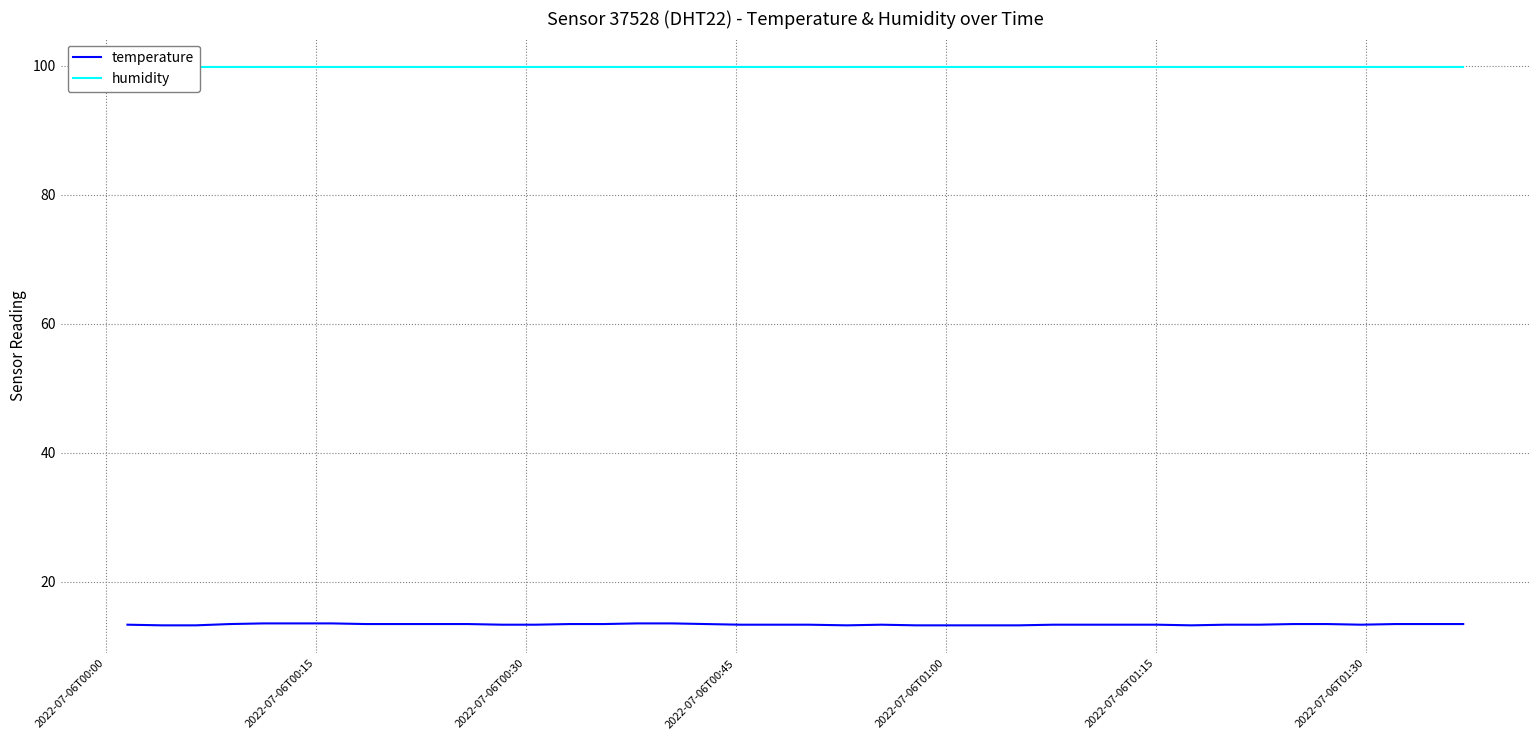

What is the maximum value shown in the chart?

99.9